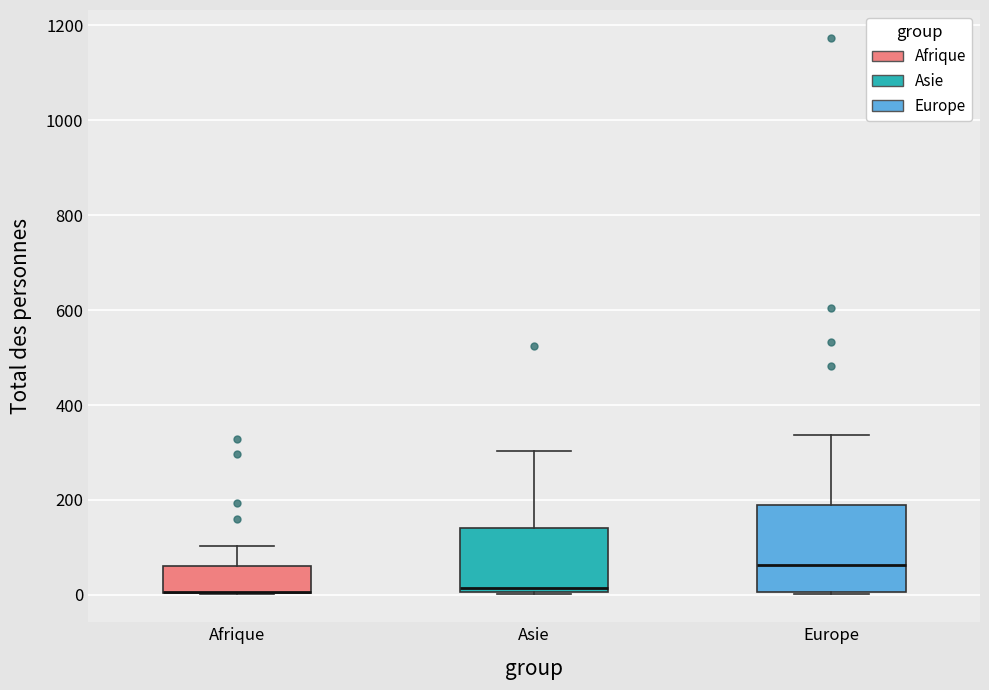

Where does the upper whisker of the box for Afrique end on the y-axis? The values are not printed on the chart, so give them approximately, as read against the axis.

100